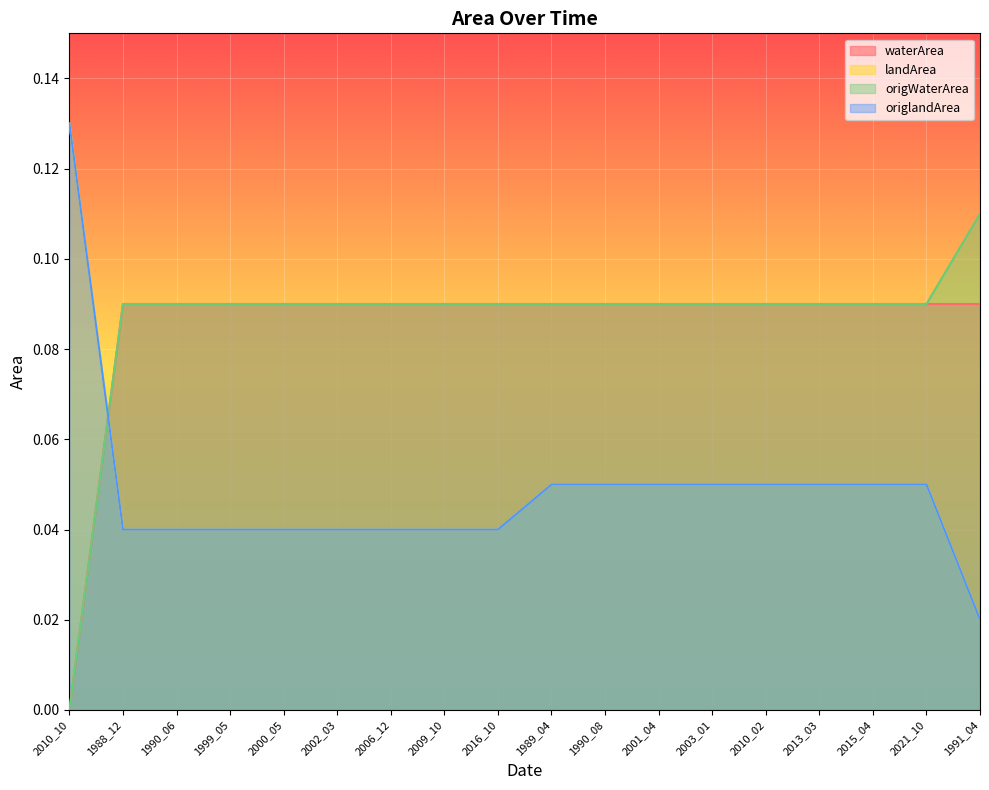

At how many categories does at least one series exceed 0?

18